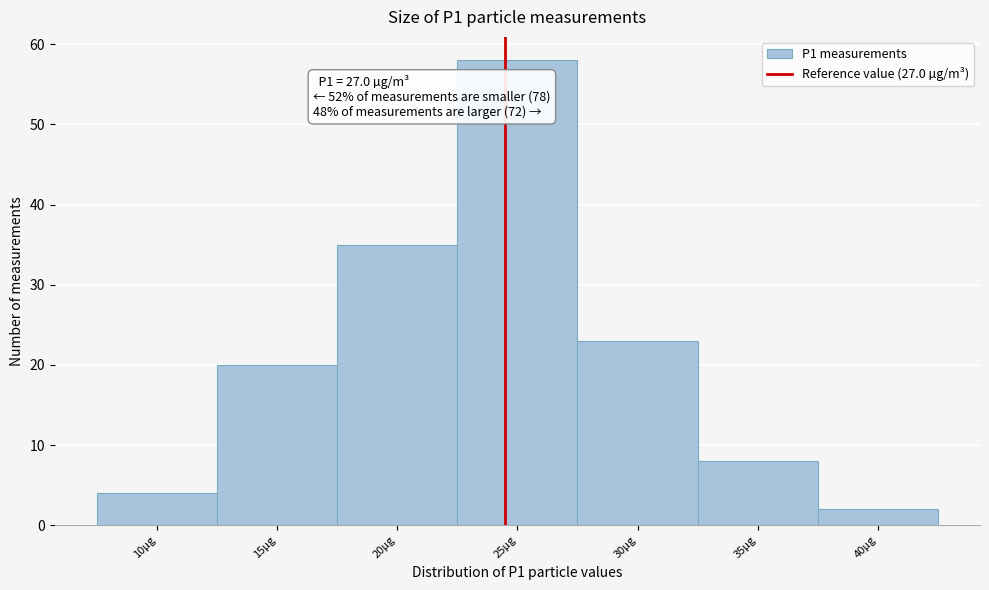

Reading left to right, what are all the values shown in this chart?

4	20	35	58	23	8	2